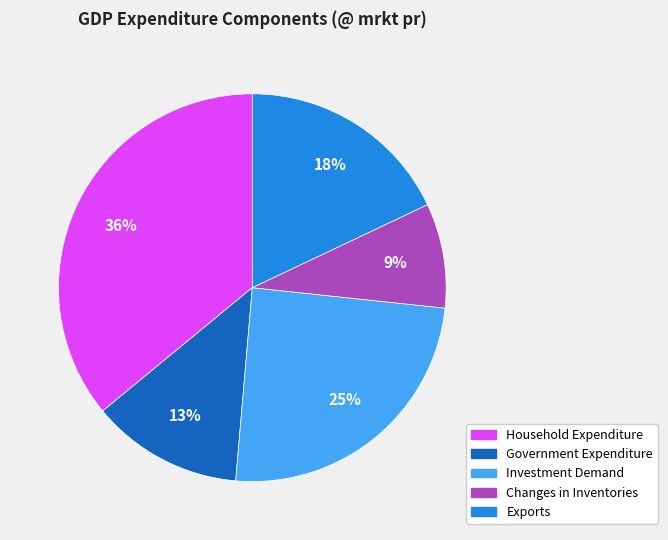

Between Changes in Inventories and Government Expenditure, which is larger?

Government Expenditure